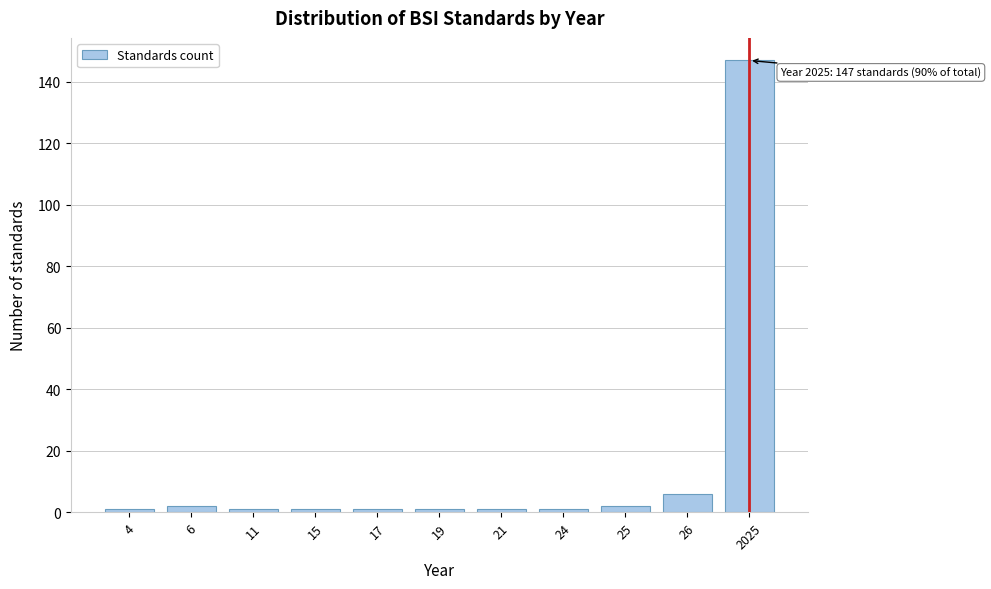

Reading right to left, transcribe all the data shown in this chart.

147	6	2	1	1	1	1	1	1	2	1